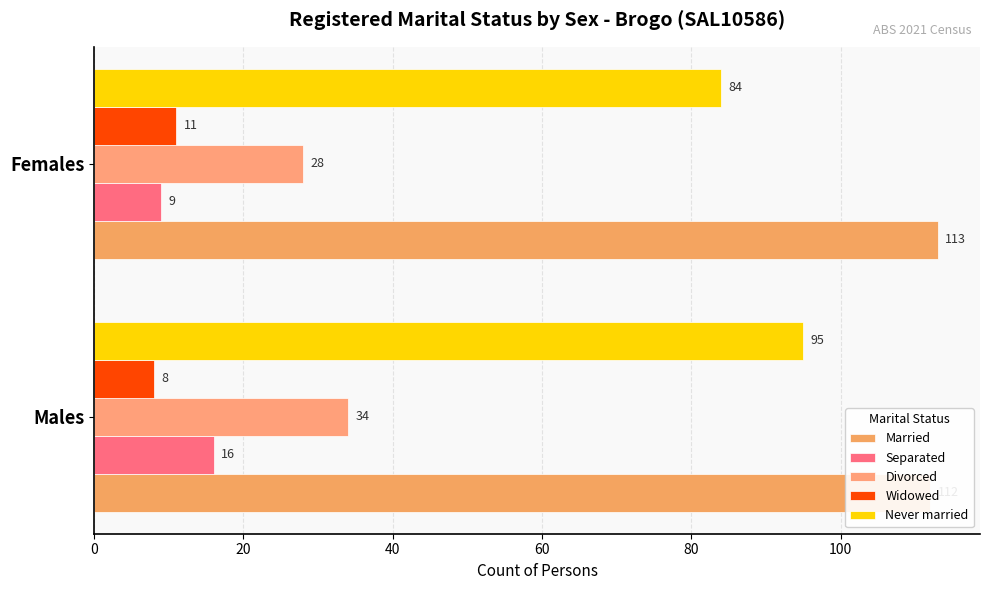

What is the value of the Married bar at the 2nd from the left?

113